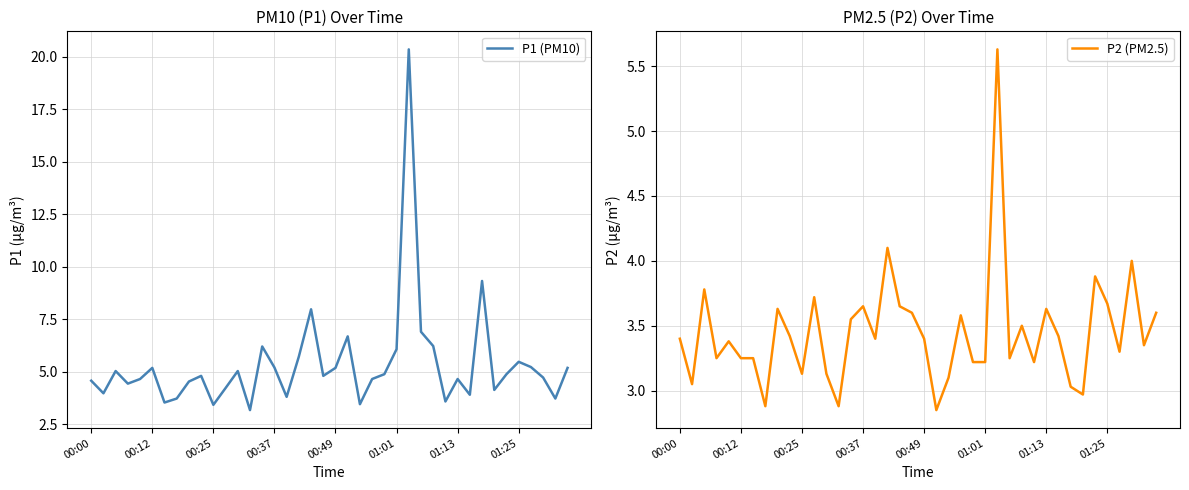

What is the sum of the P2 (PM2.5) values at 38 and 39?

7.0